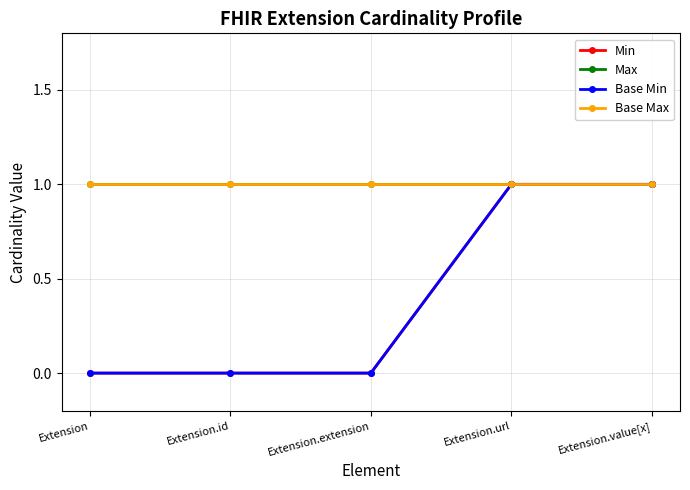

Is the value of Base Max at Extension.id greater than the value of Min at Extension.id?

Yes